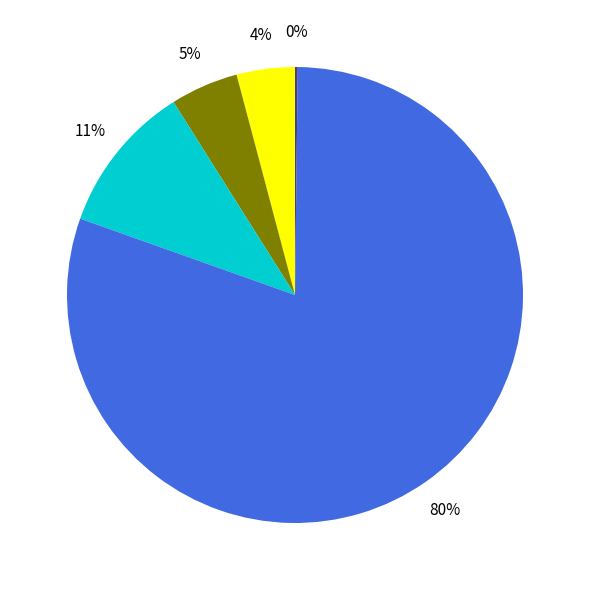

To the nearest percent, what is the average slice percentage?

20%